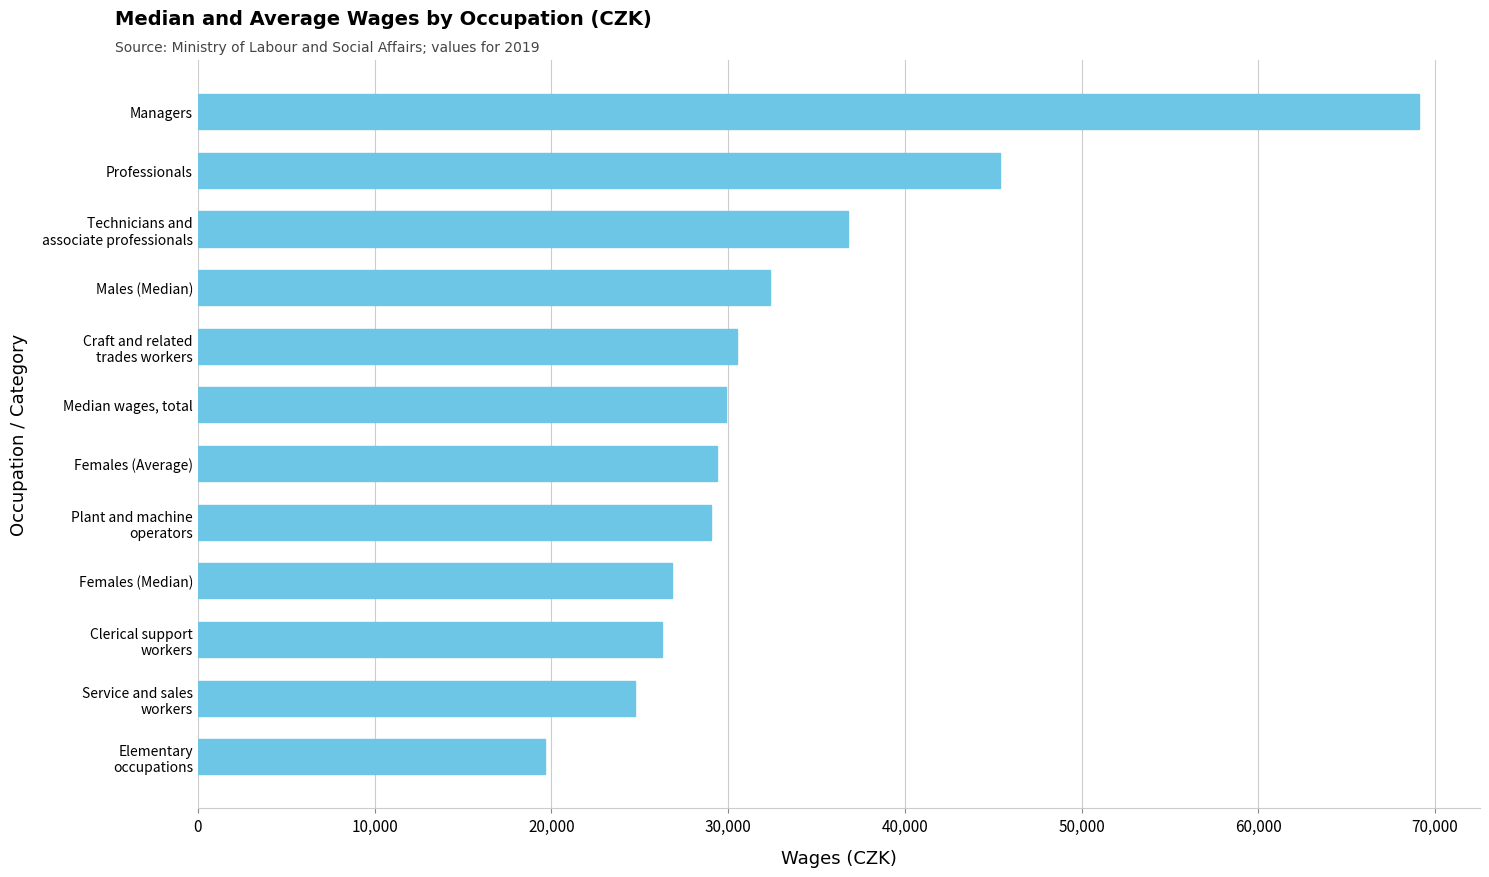

What is the maximum value shown in the chart?

69090